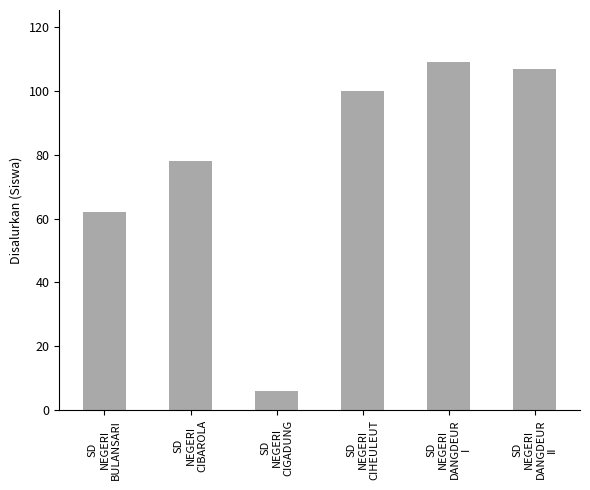

How many data points are less than 100?

3